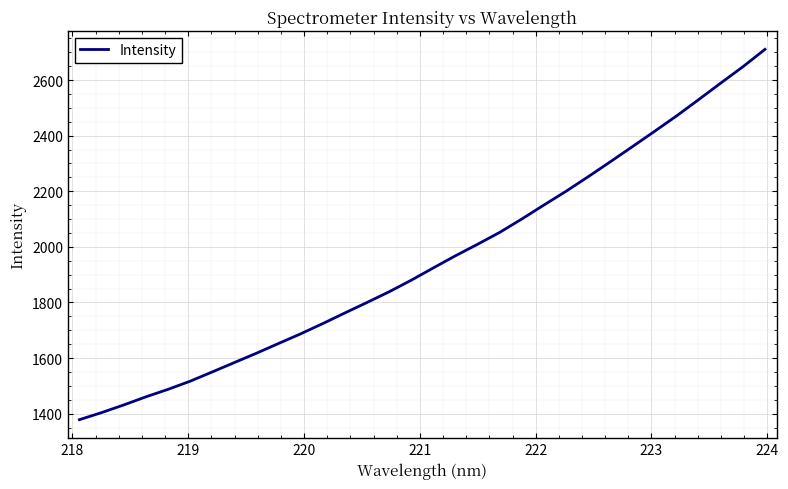

What is the smallest value displayed?

1378.3